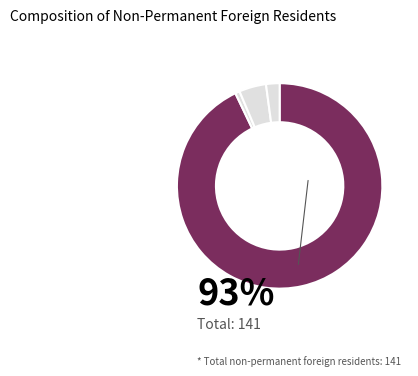

How many slices are in this pie chart?

4